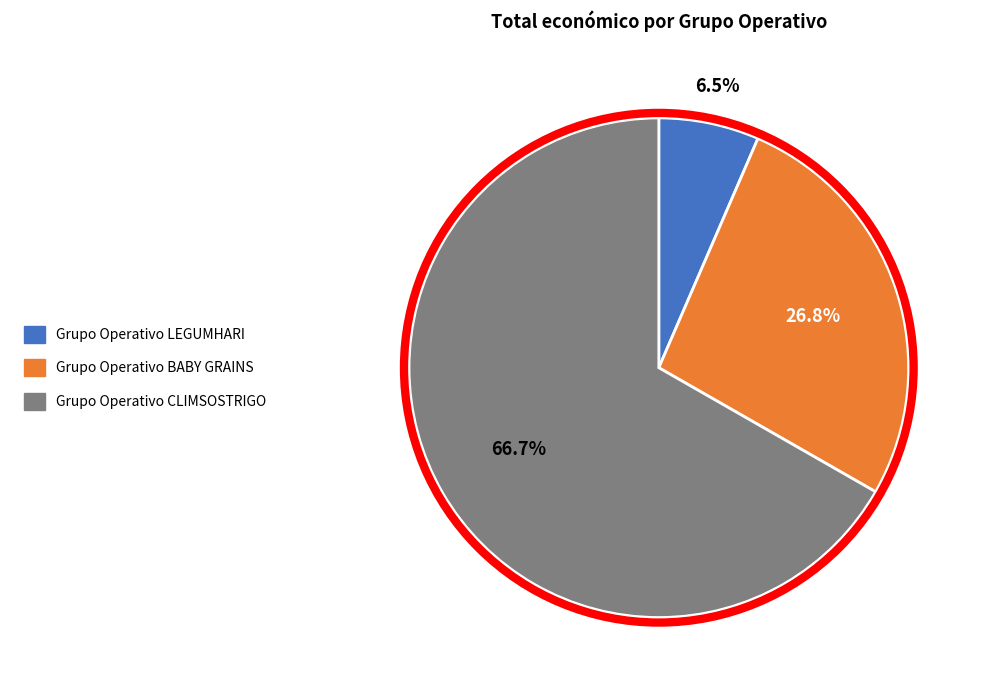

The Grupo Operativo CLIMSOSTRIGO slice represents 78% of the pie. True or false?

False